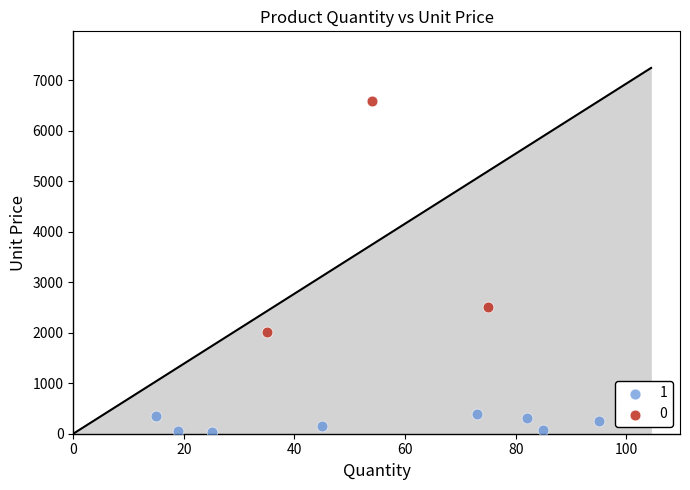

Which series contains the highest Y value?

0